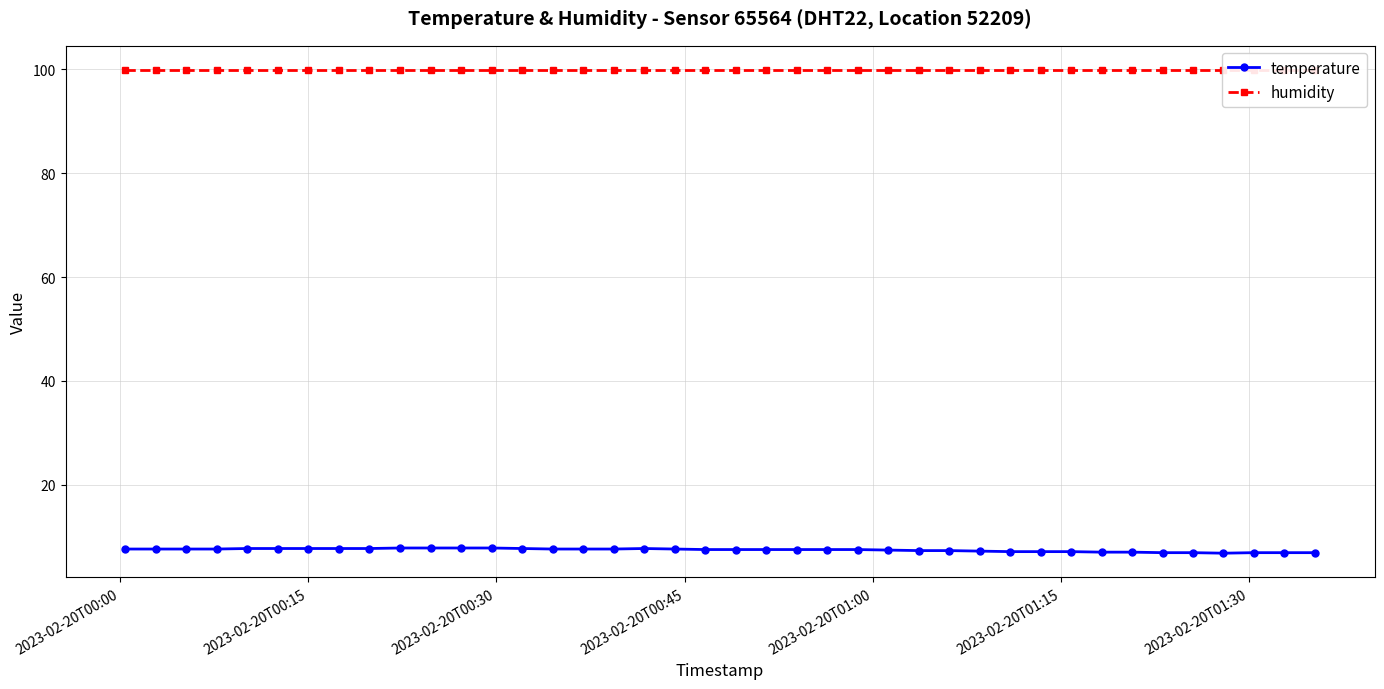

What are all the series names shown in the legend?

temperature, humidity